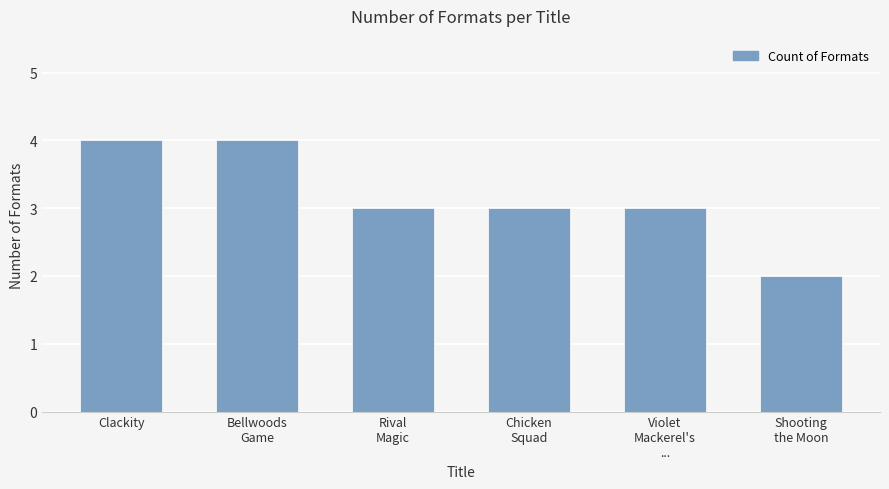

What is the greatest value displayed?

4